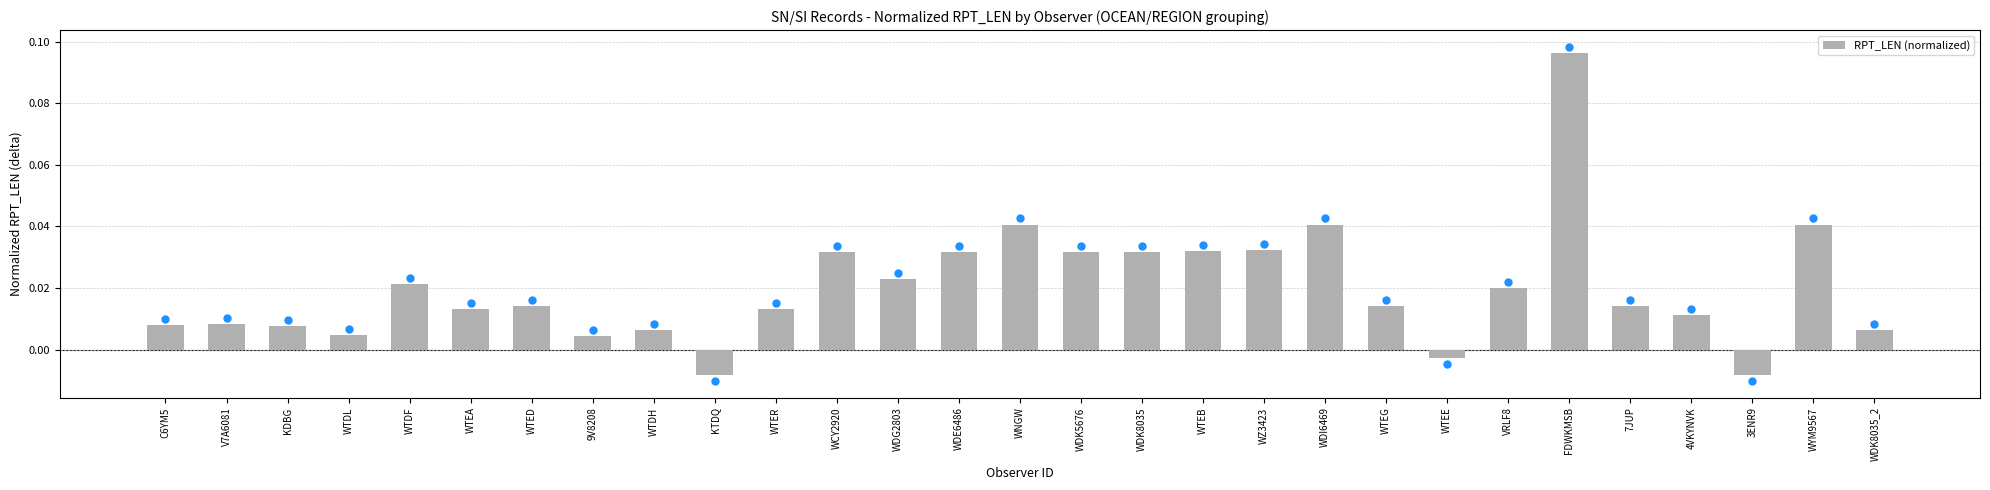

Which has a higher value, WTEA or WTDL?

WTEA